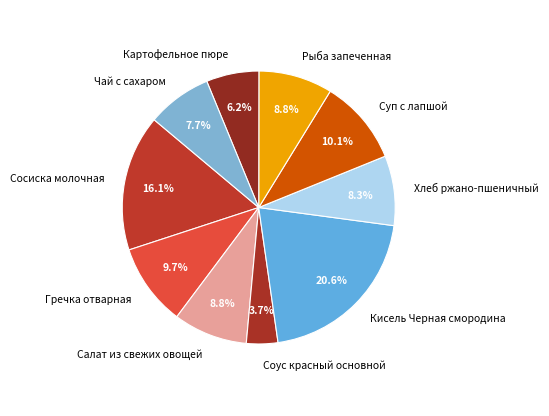

Combined, what portion of the pie is Хлеб ржано-пшеничный and Сосиска молочная?

24.4%